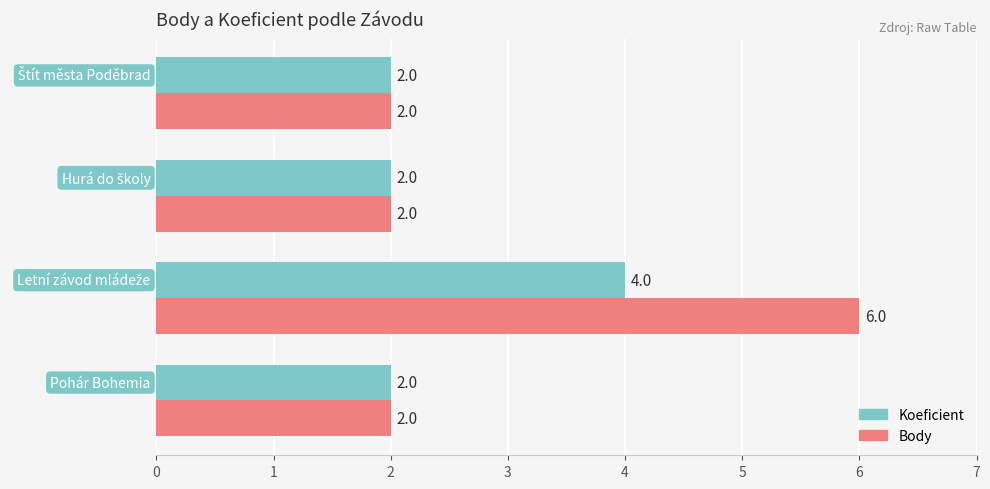

Rank the series by their average value, from highest to lowest.

Body, Koeficient